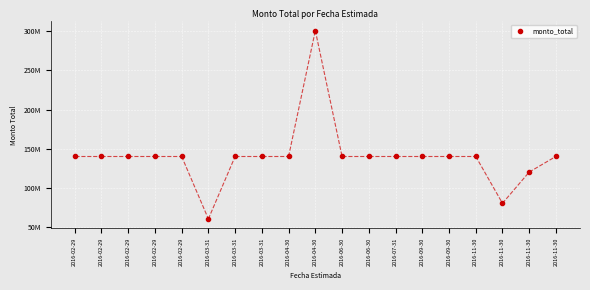

Between 2016-03-31 and 2016-11-30, which is larger?

2016-03-31